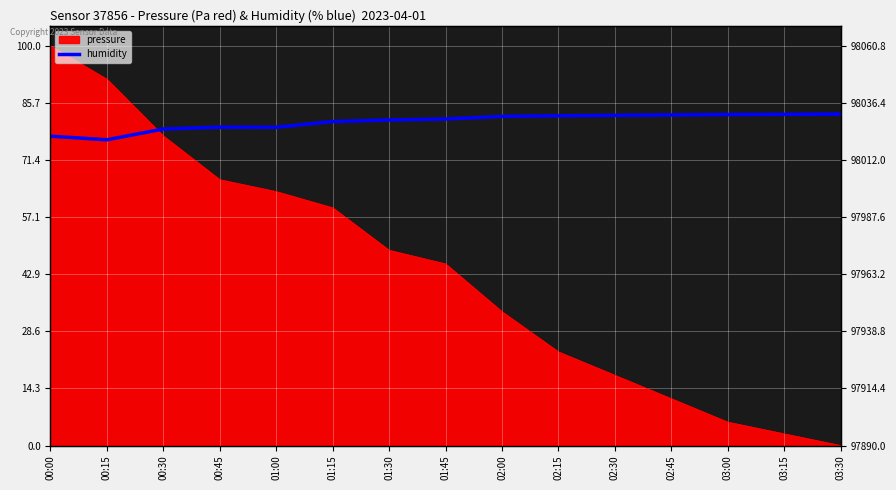

What is the difference between the second highest and second lowest values?

5.4